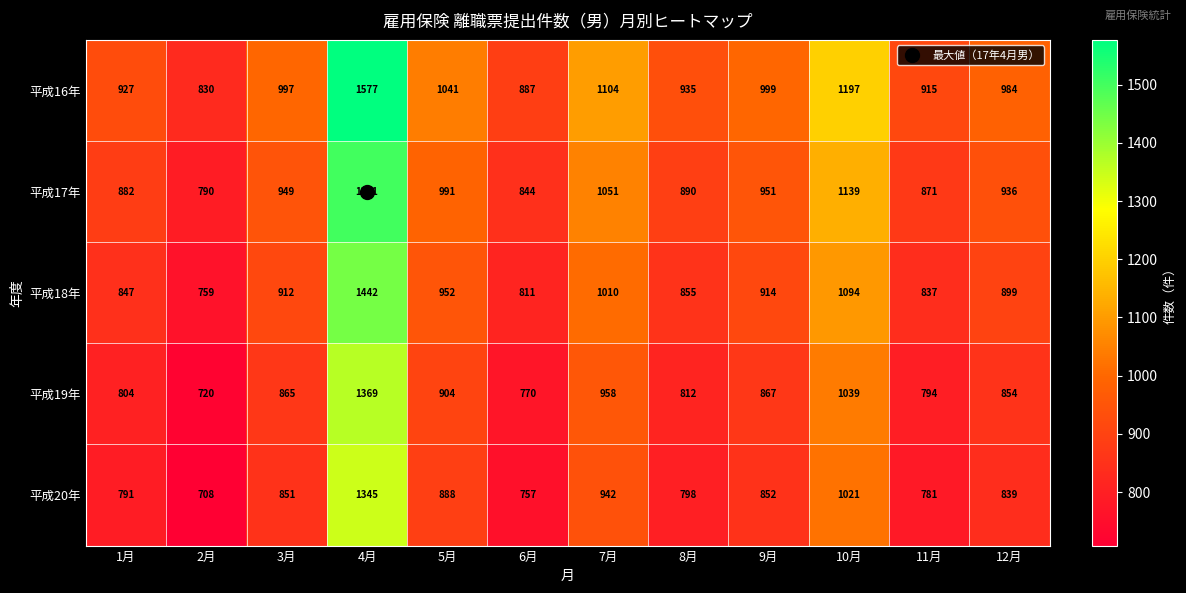

How many data points in 平成18年 are less than 912?

6